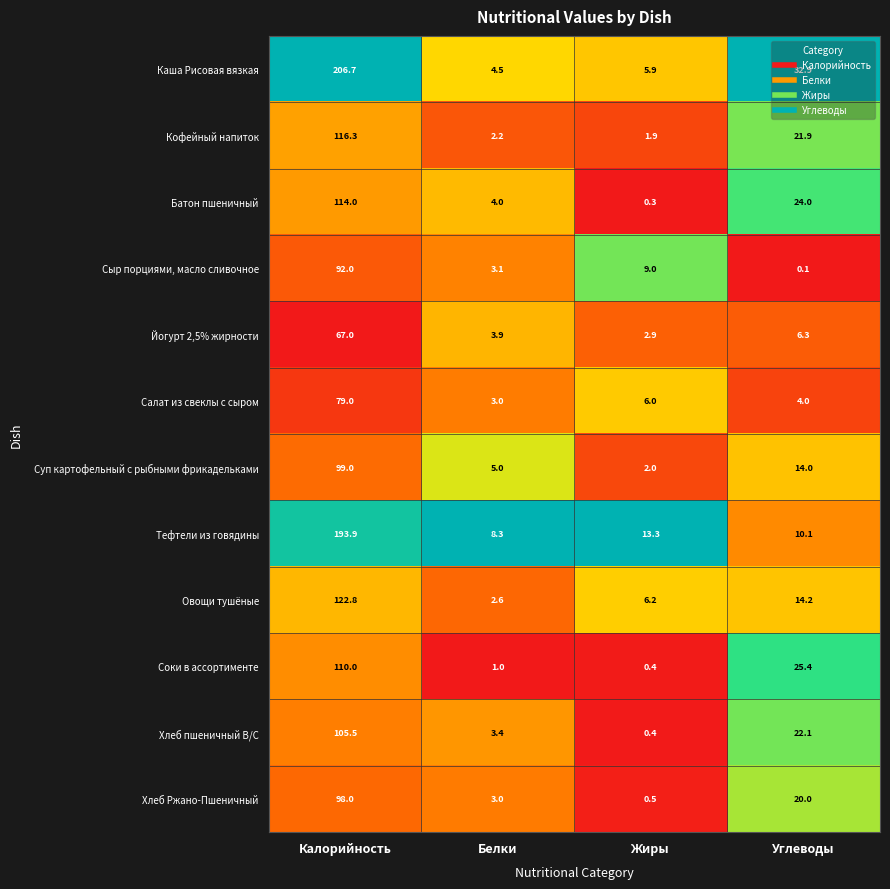

What is the sum of the Салат из свеклы с сыром values at Белки and Жиры?

9.0